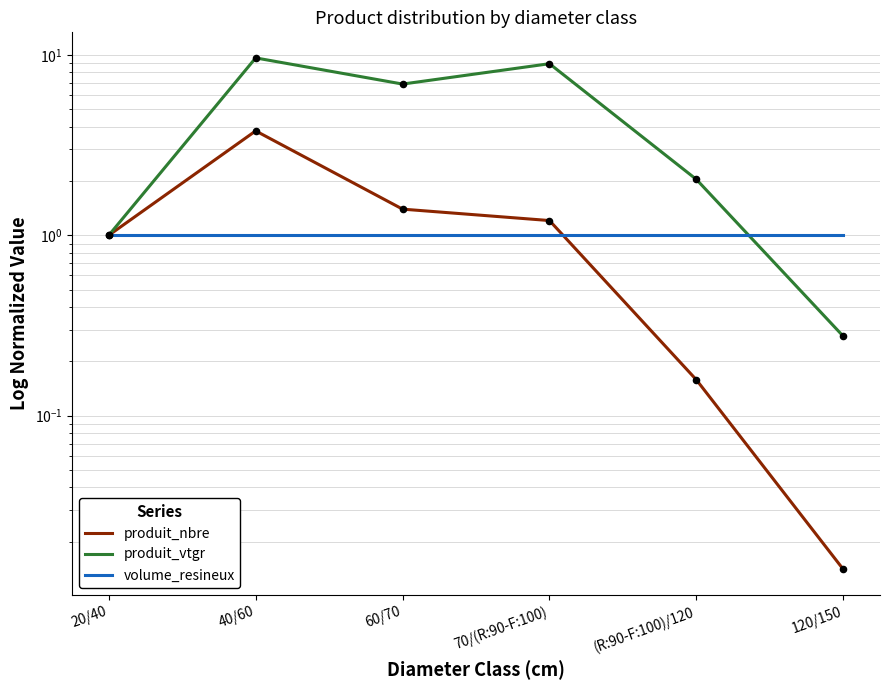

Which series has the largest total across all categories?

produit_vtgr